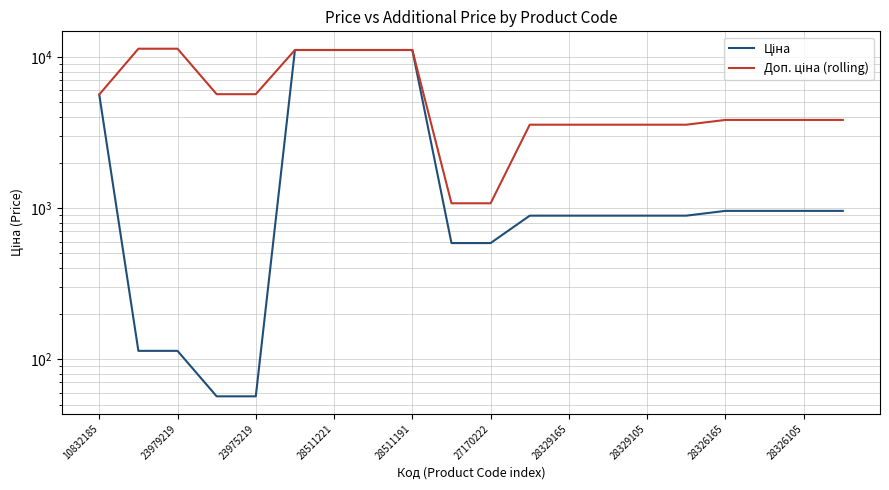

How many data points in Ціна are above 889?

14